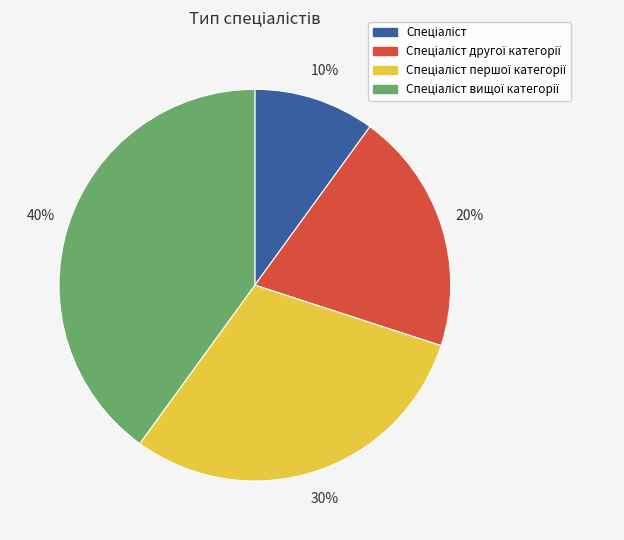

To the nearest percent, what is the difference between the largest and smallest slice percentages?

30%